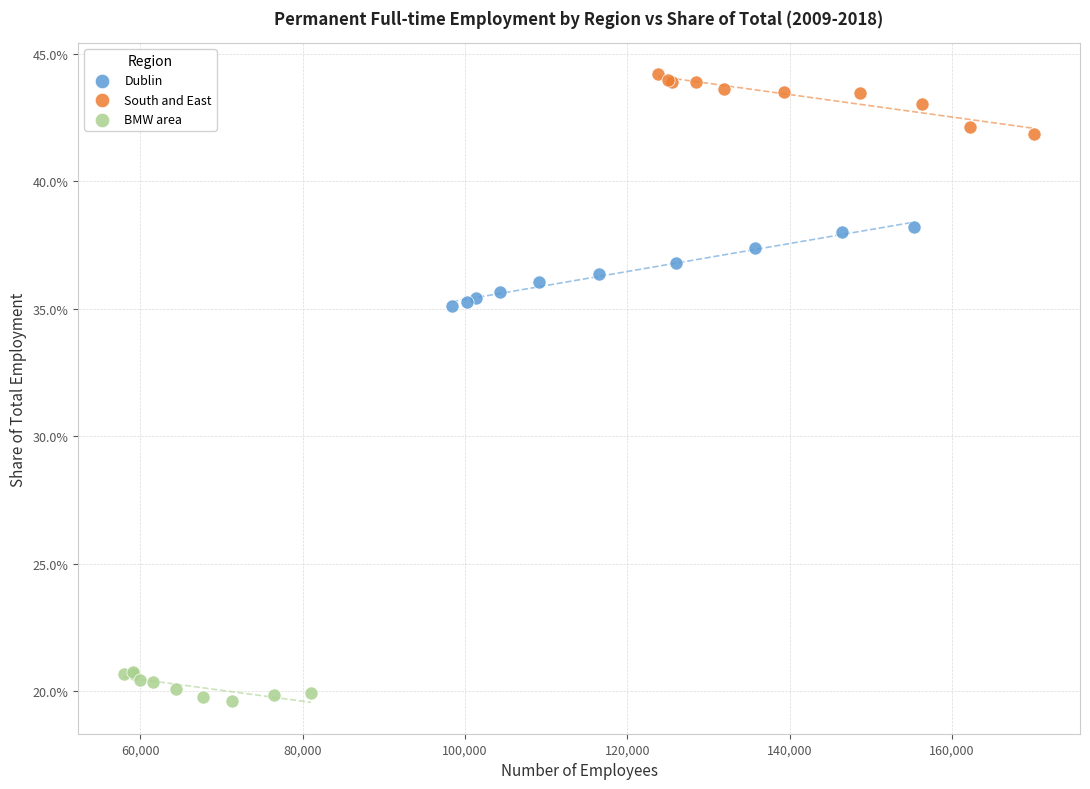

Which series has the largest Y range (max minus min)?

Dublin